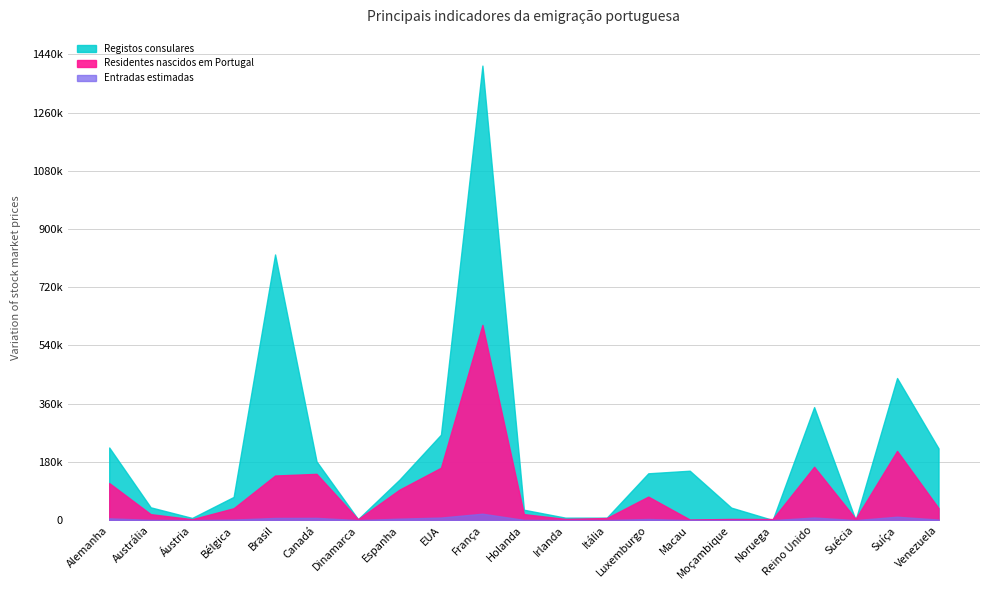

How many intersections are there between Residentes nascidos em Portugal and Registos consulares?

4